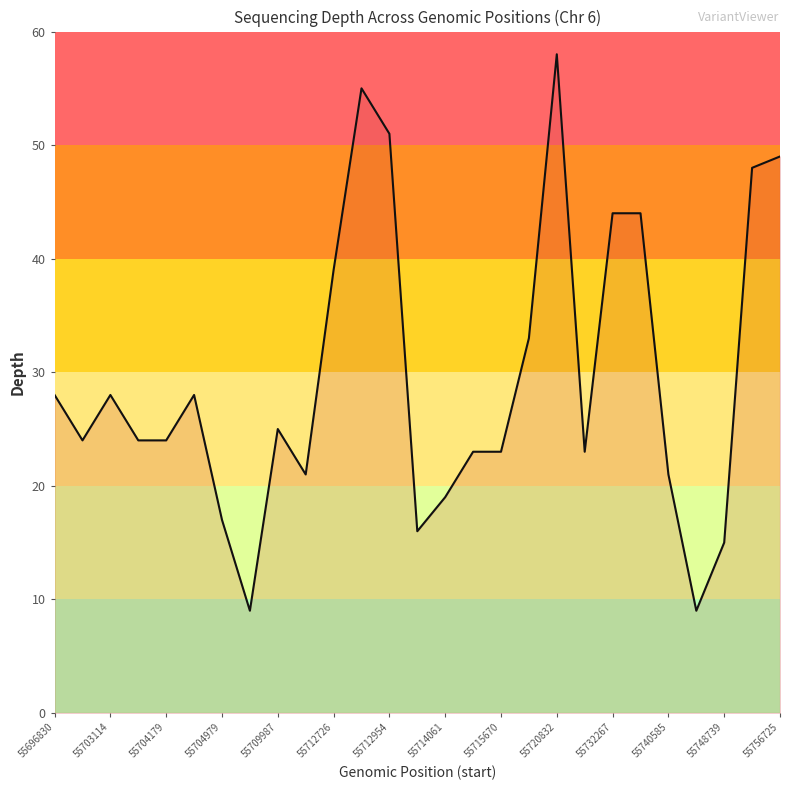

What is the maximum value shown in the chart?

58